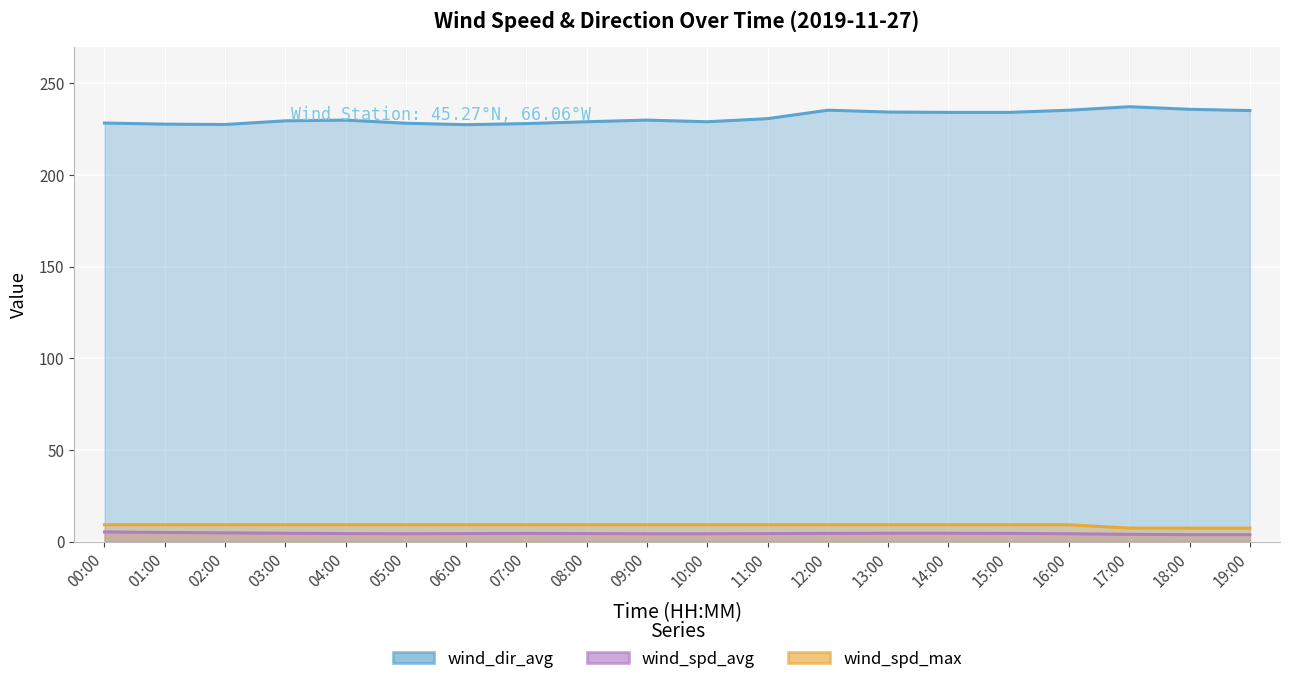

True or false: wind_spd_max has a value of 9.2 at 00:00.

True